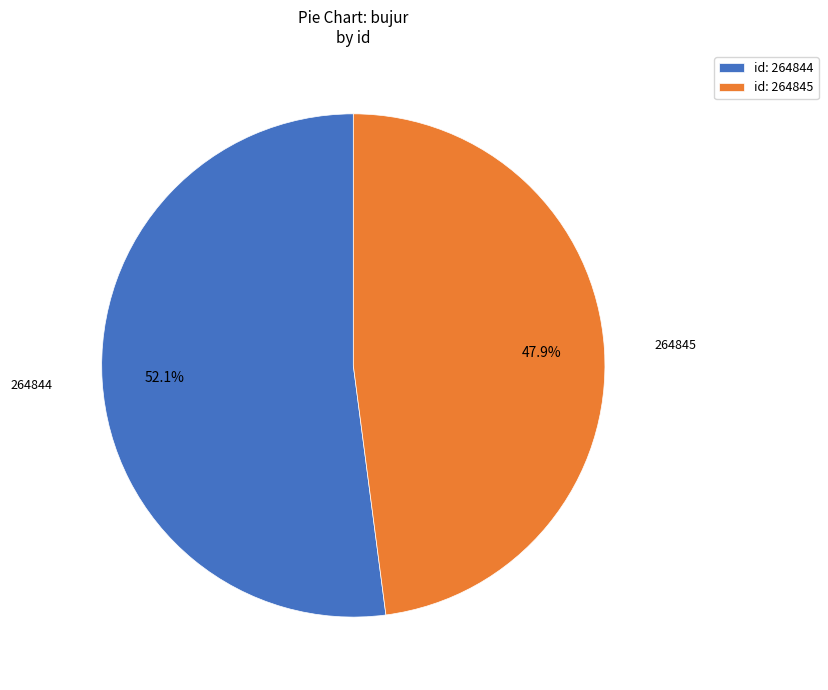

Is there a majority slice in this chart?

Yes